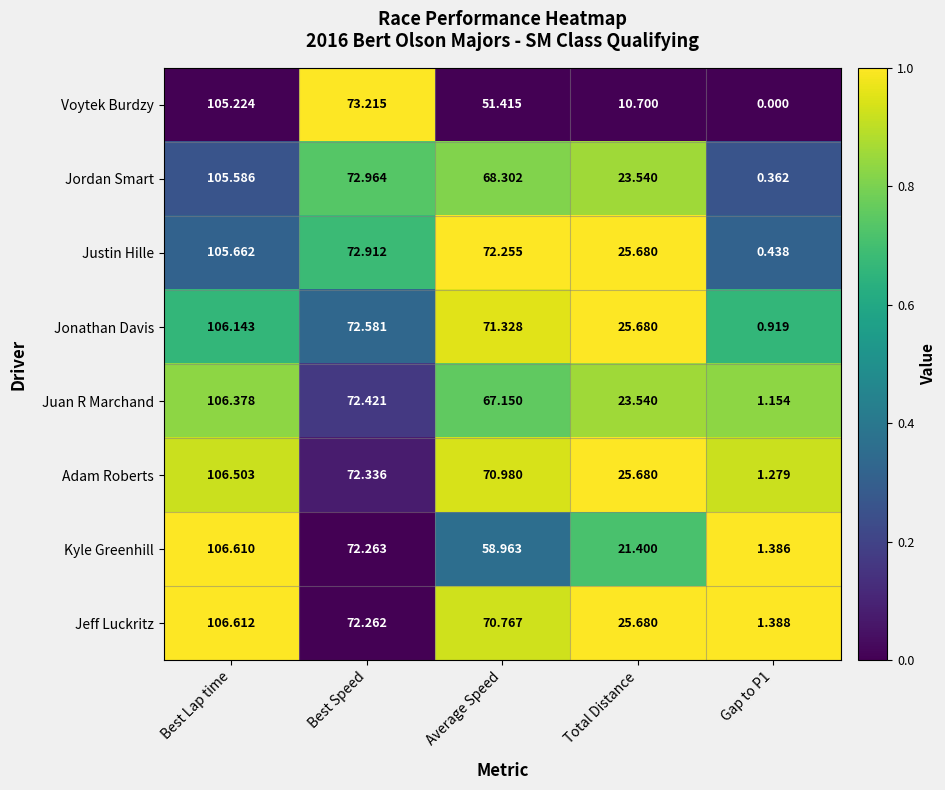

Is the value of Jonathan Davis at Average Speed greater than the value of Justin Hille at Average Speed?

No